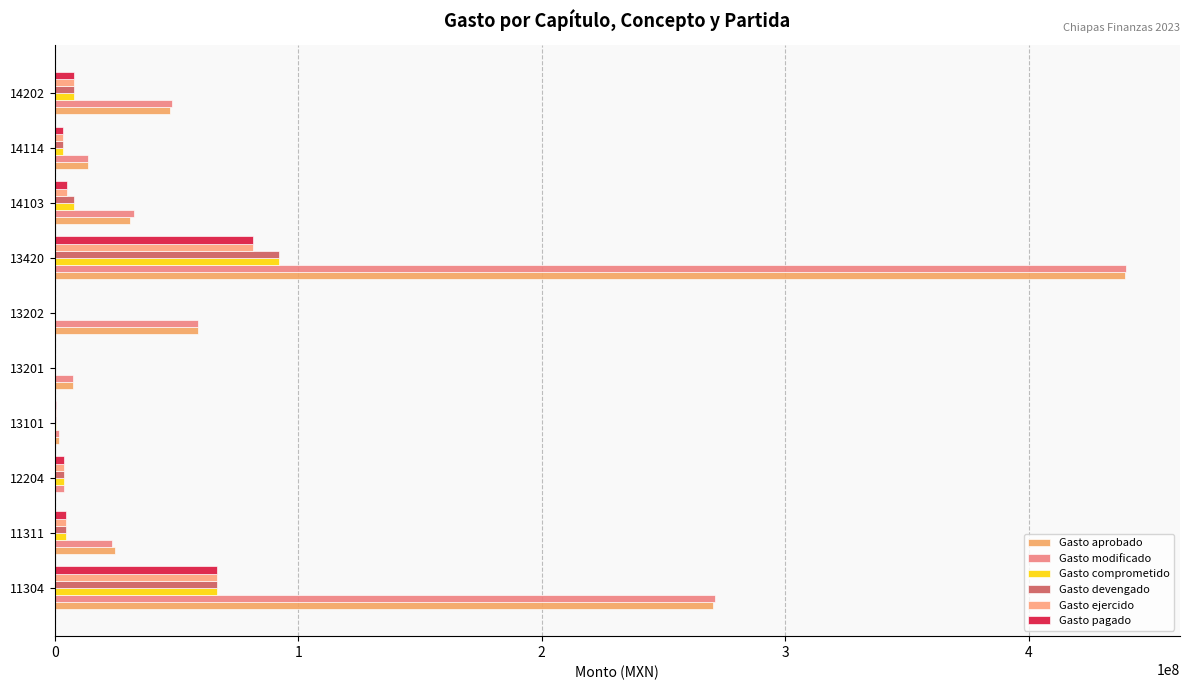

Which series has the largest total across all categories?

Gasto modificado